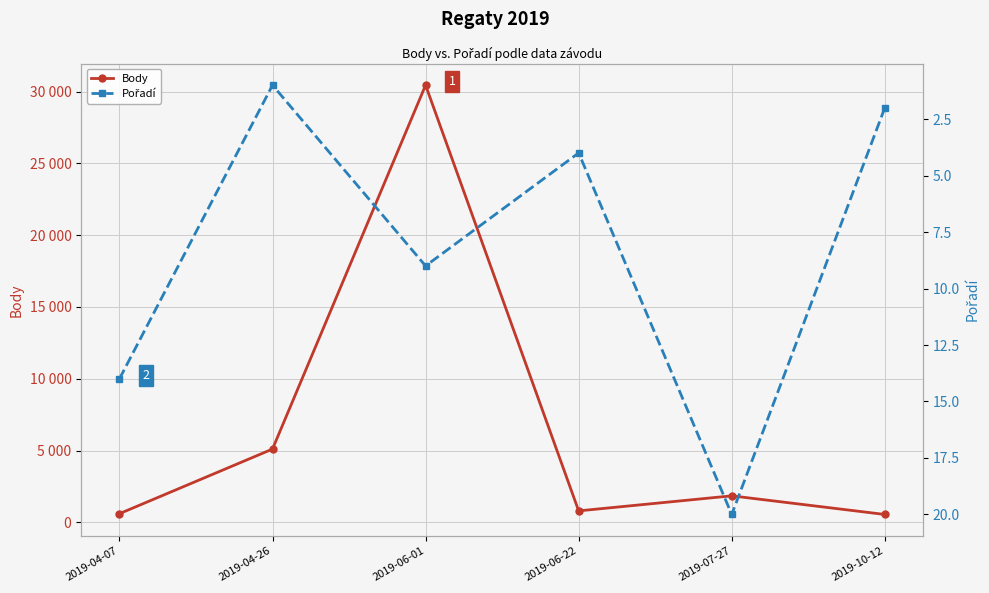

Is the value of Body at 2019-10-12 greater than the value of Pořadí at 2019-06-01?

Yes